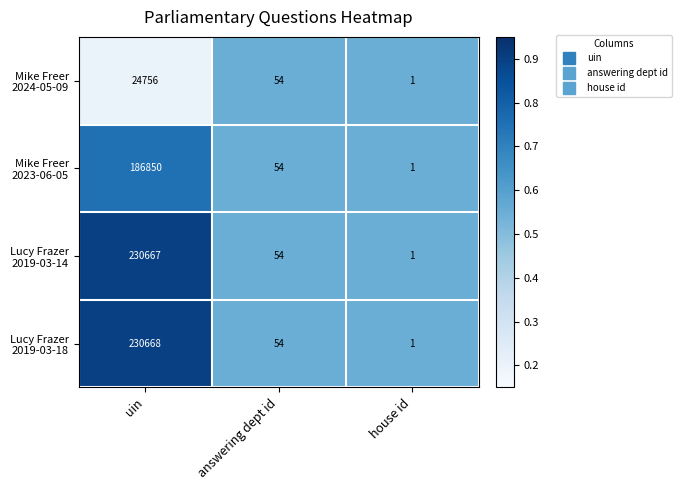

Which label corresponds to the largest value in the chart?

uin